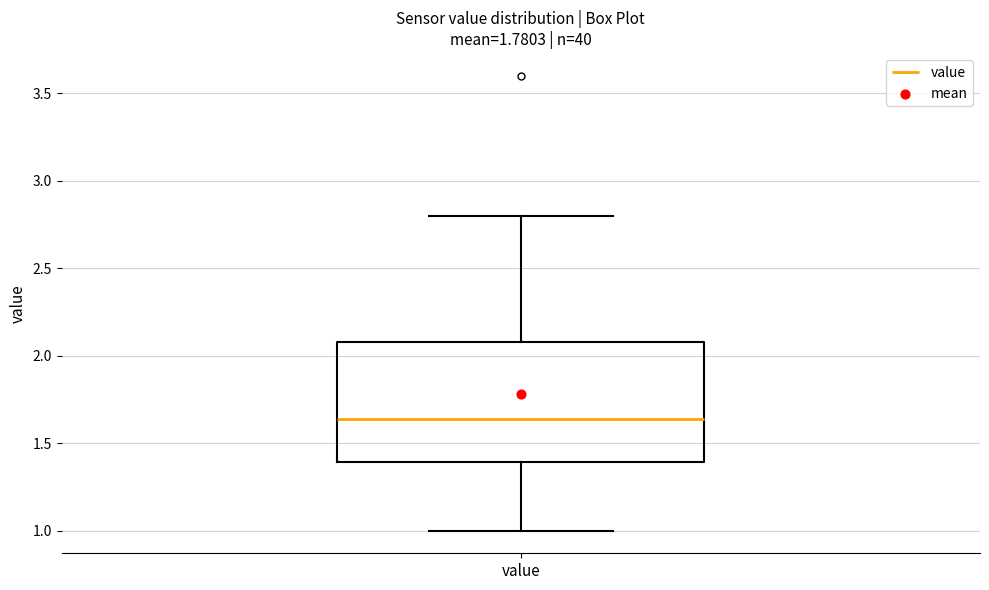

Read this box plot against the y-axis: the position of the median line, the range covered by the box, and the ends of both whiskers. The values are not printed on the chart, so give them approximately, as read against the axis.

median 1.65, box 1.40 to 2.10, whiskers 1.00 to 2.80